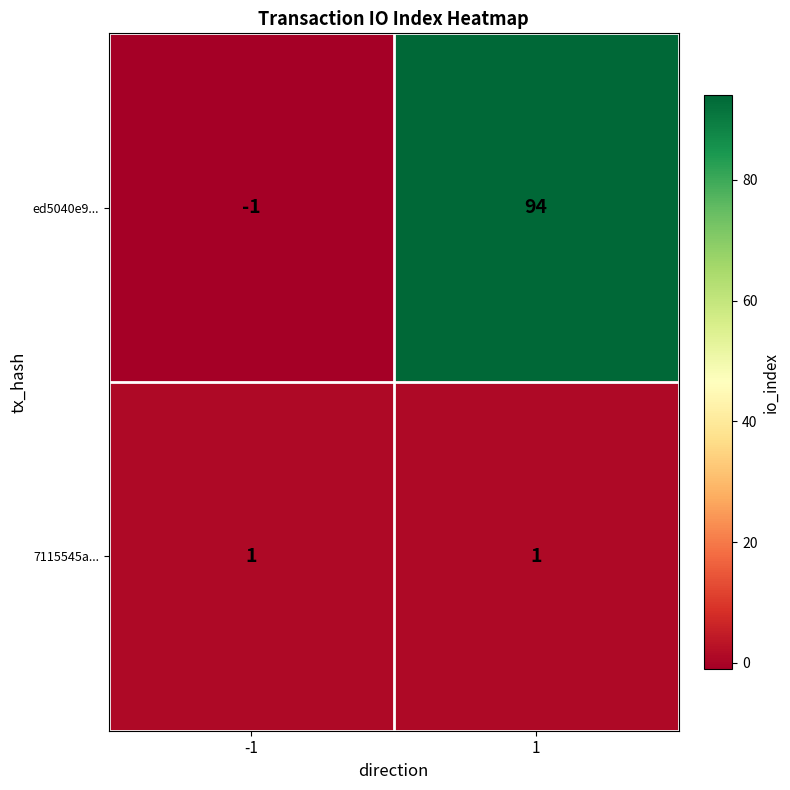

Reading left to right, transcribe all the data shown in this chart.

ed5040e9...: -1=-1	1=94
7115545a...: -1=1	1=1